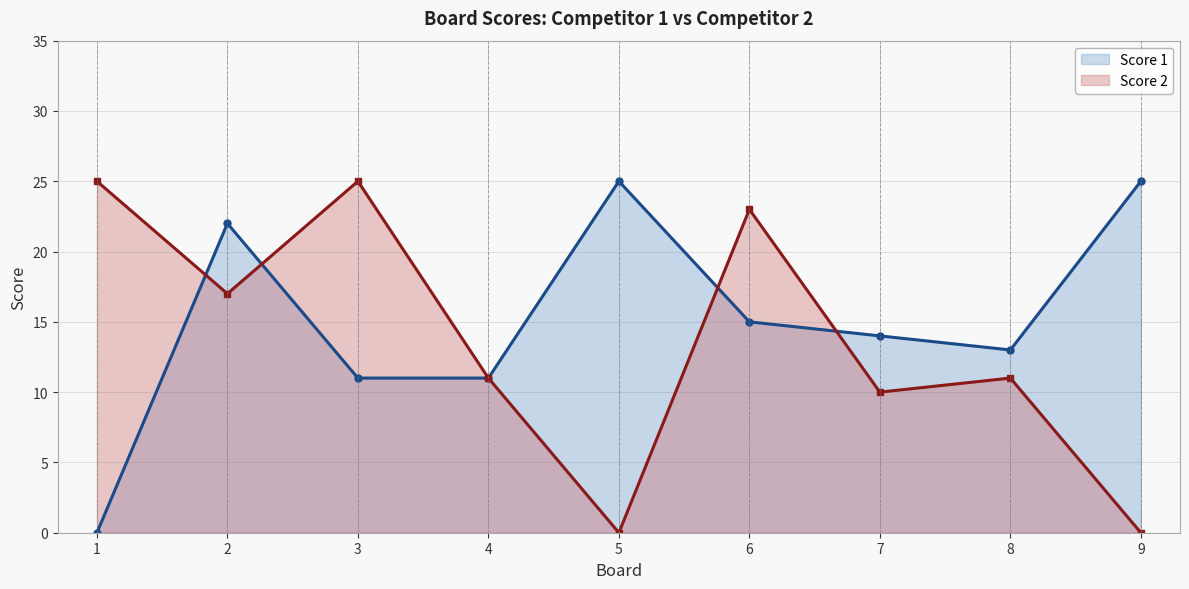

Which category has the highest value in the Score 2 series?

1